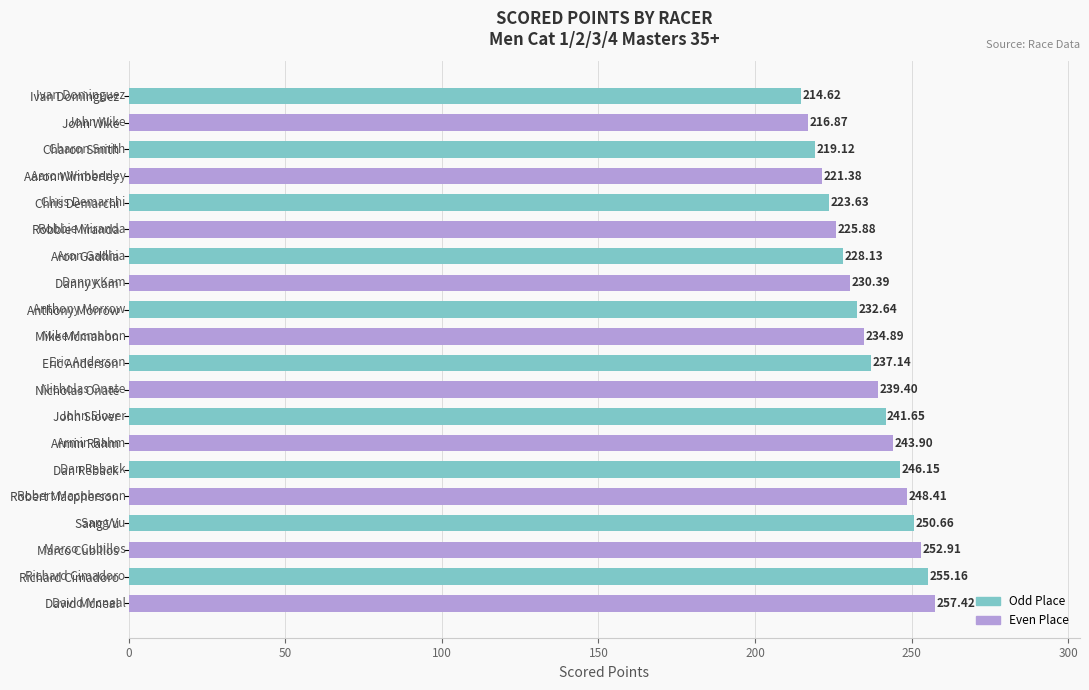

What is the change in value from John Wike to Dan Reback?

+29.3